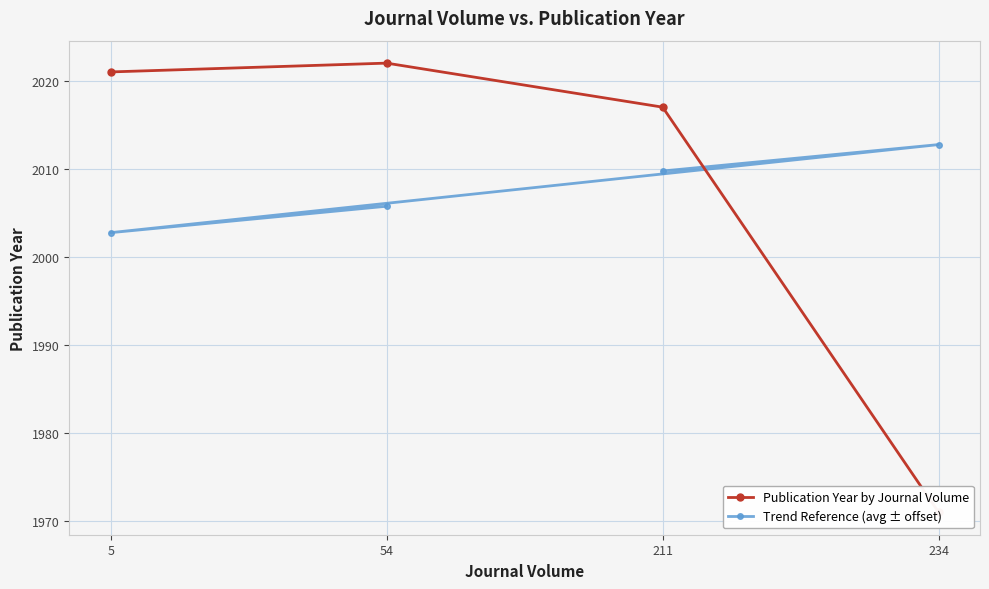

True or false: Trend Reference (avg ± offset) has a value of 2009.8 at 211.

True